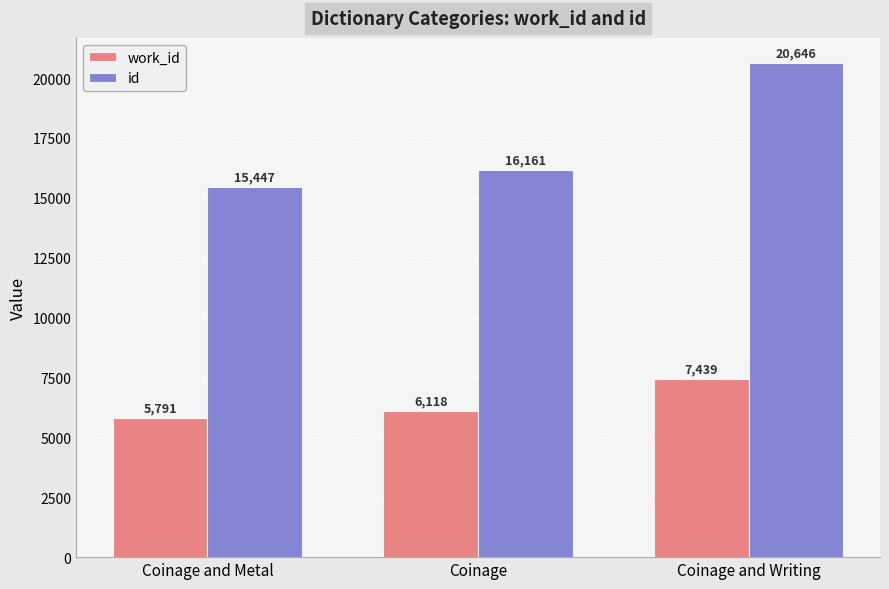

Is the value of work_id at Coinage greater than the value of id at Coinage and Metal?

No